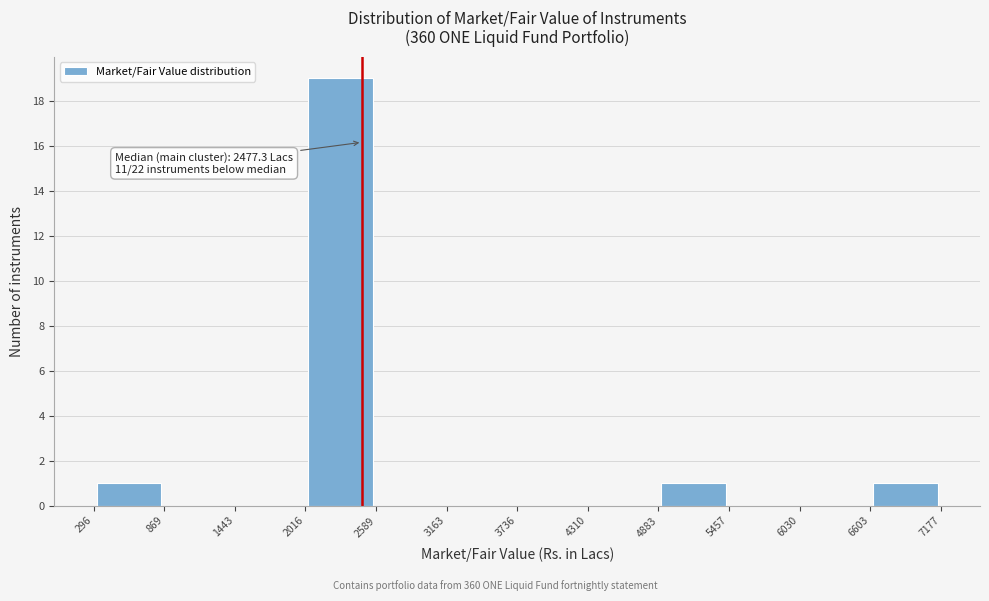

Over which range of the x-axis is the bar tallest?

2016 to 2589